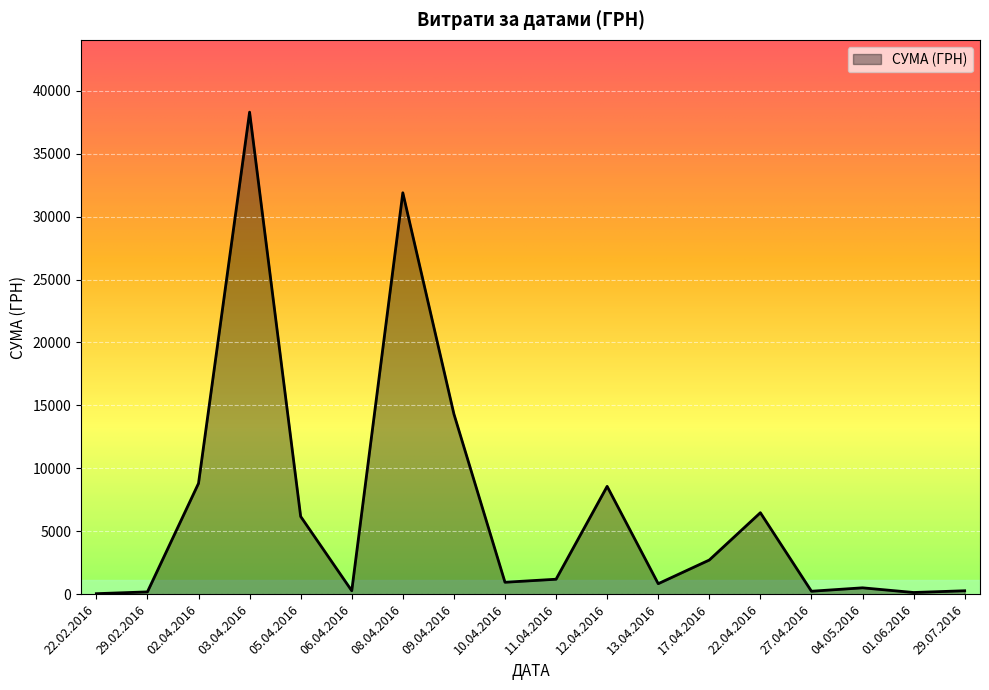

What value does the data have at 08.04.2016?

31895.8